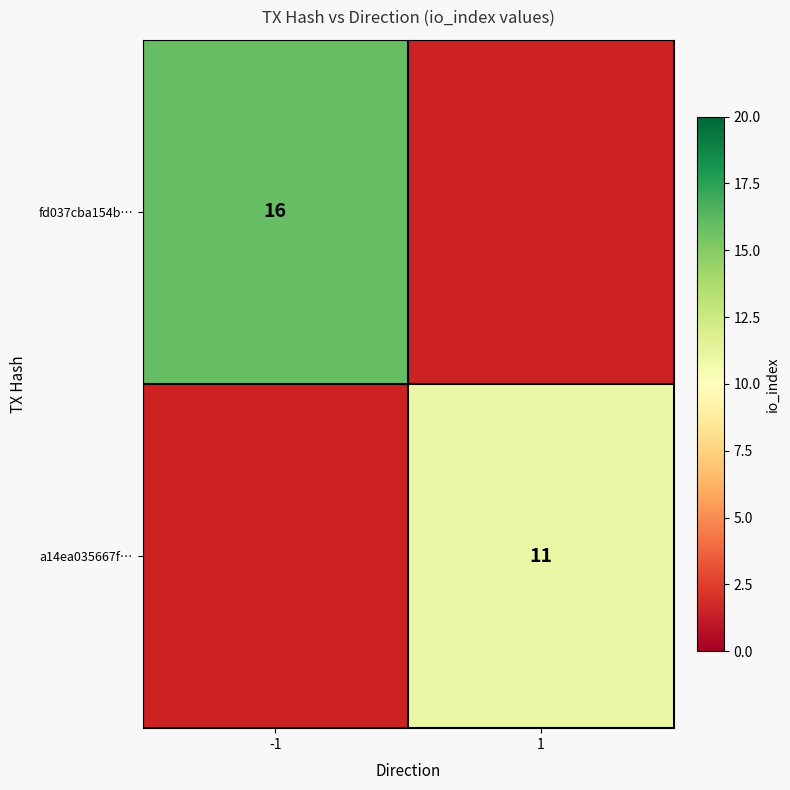

True or false: a14ea035667f… has a value of 18 at 1.

False